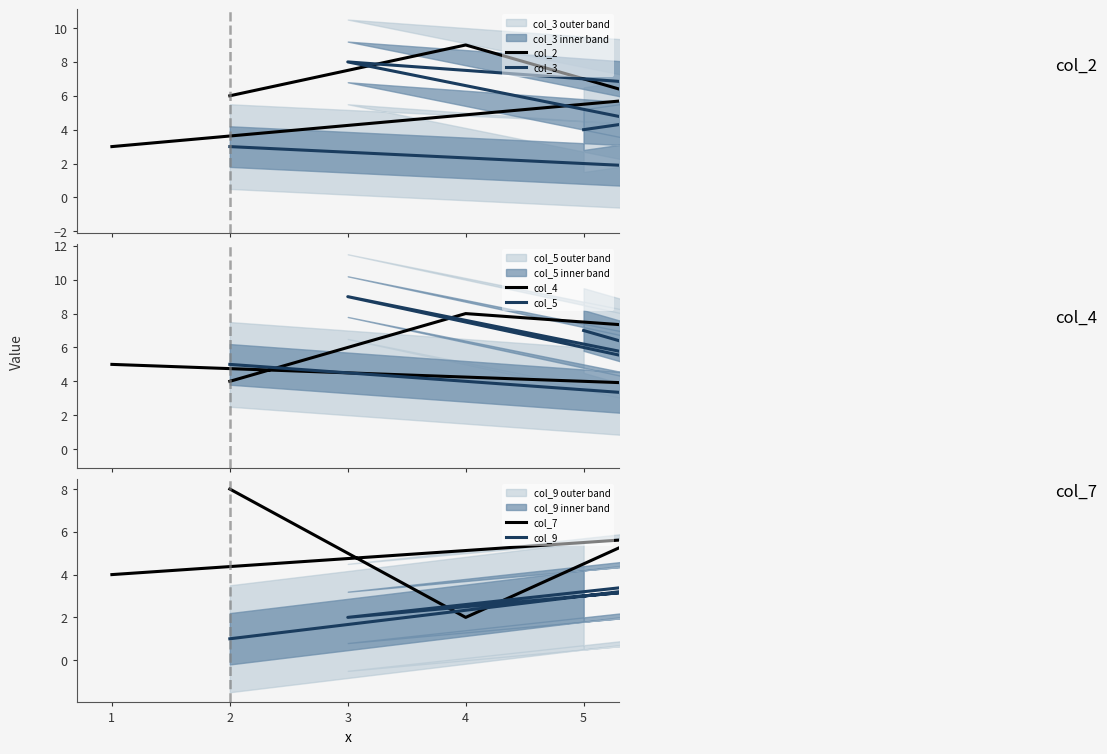

Is the value of col_7 at 1 greater than the value of col_4 at 0?

Yes